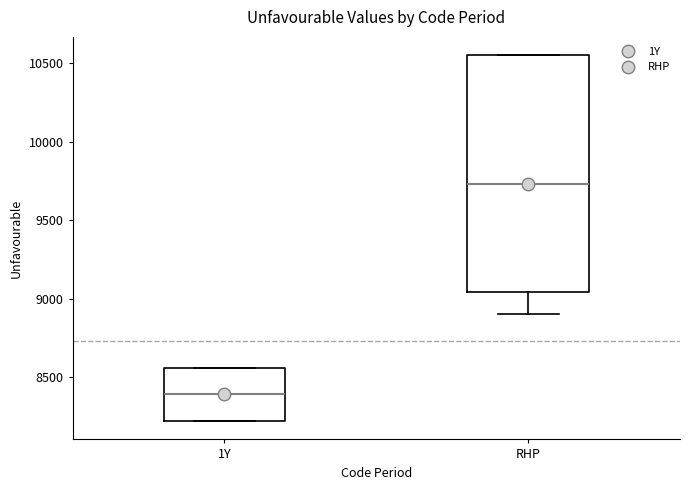

Reading left to right, transcribe this box plot: for each box, give where its median line is, the range the box spans, and where its two whiskers end, as read against the y-axis. The values are not printed on the chart, so give them approximately, as read against the axis.

1Y: median 8400, box 8200 to 8550, whiskers 8200 to 8550
RHP: median 9750, box 9050 to 10550, whiskers 8900 to 10550